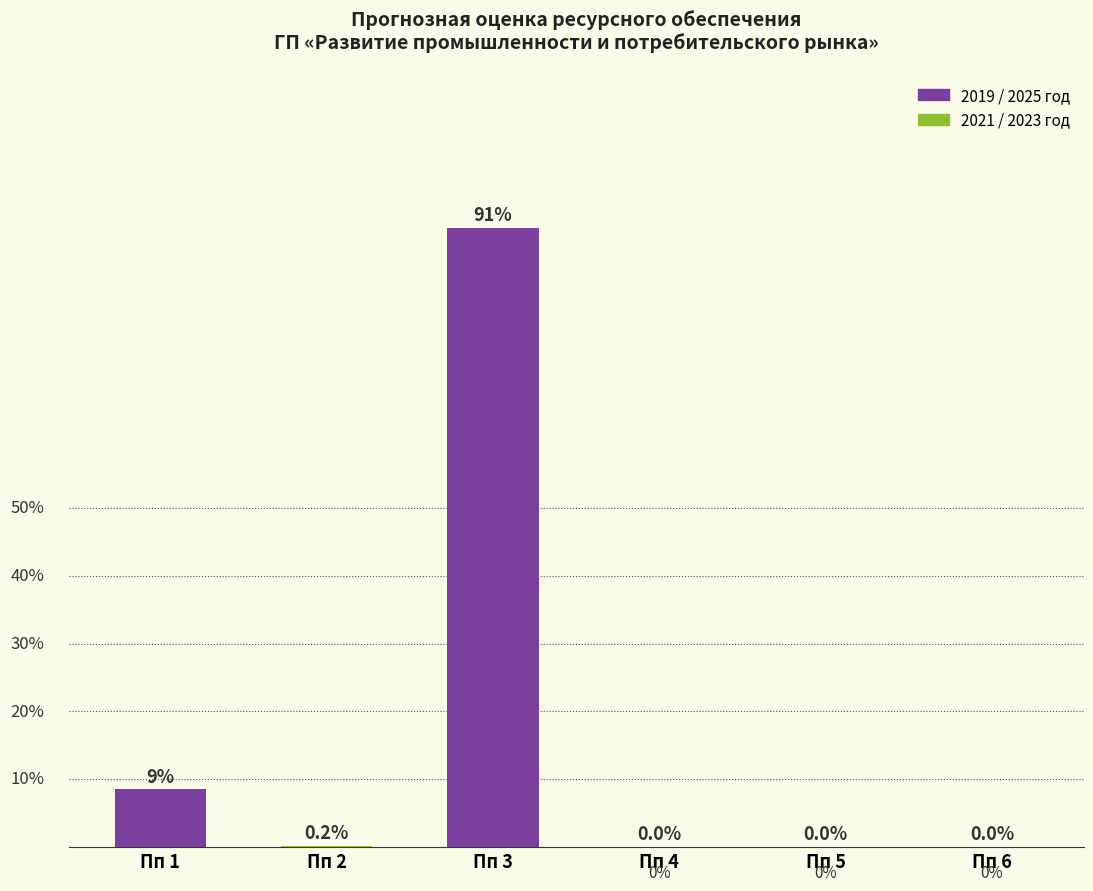

Where is the data nearest to the value 45?

Пп 1